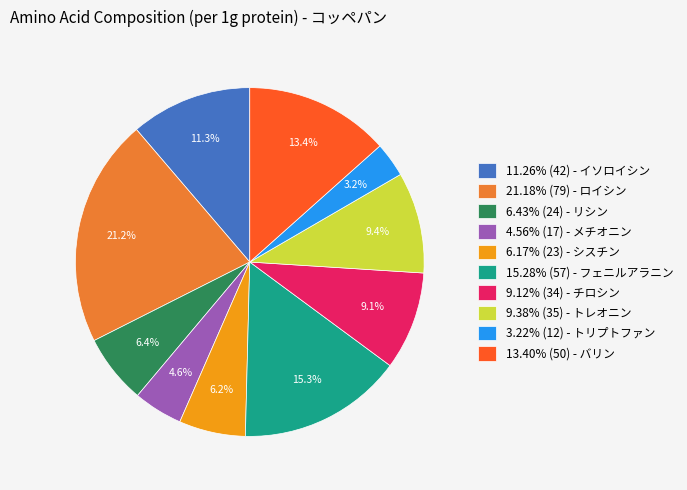

Count the number of slices in the pie.

10